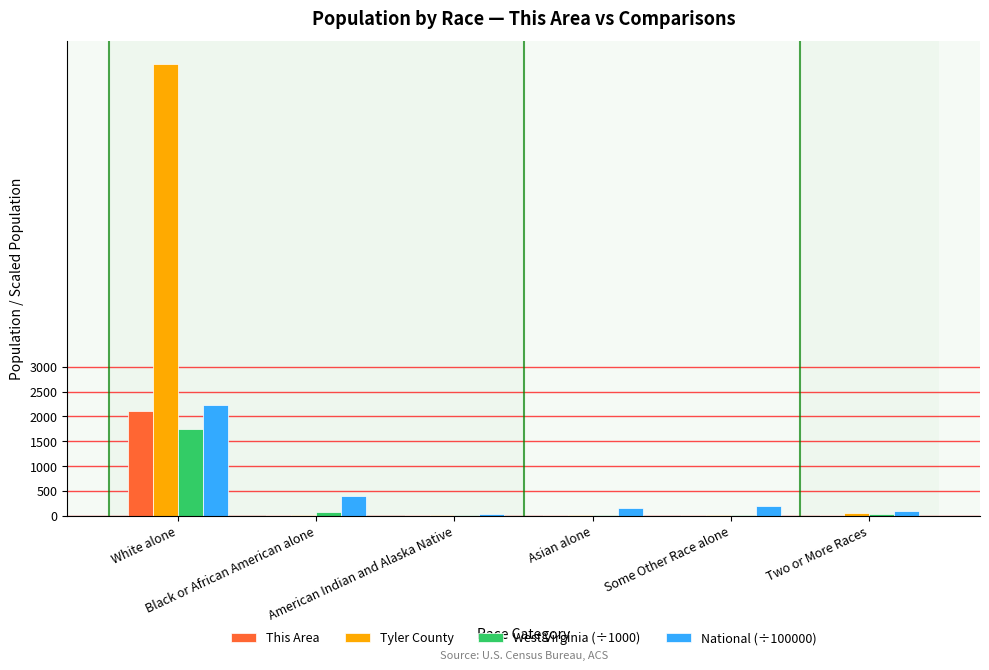

What is the difference between the West Virginia (÷1000) values at Two or More Races and White alone?

1712.8